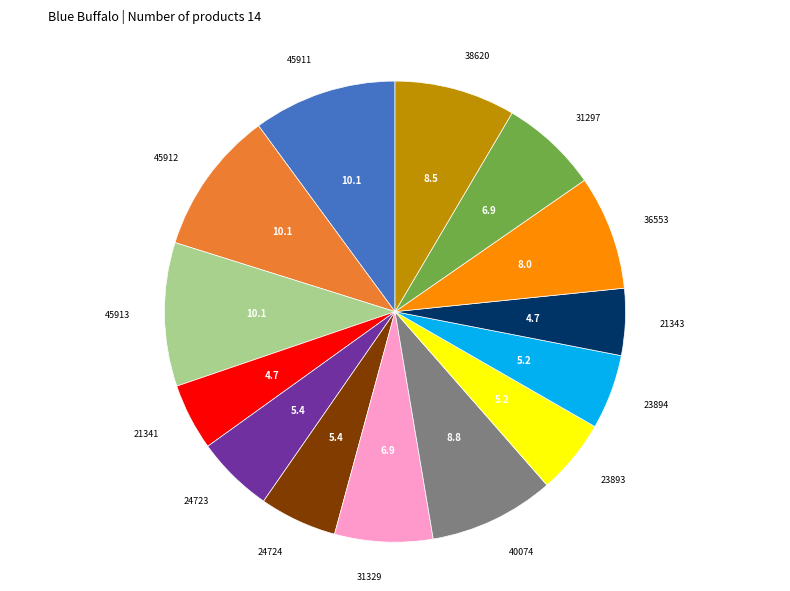

Is it true that 24723 is 5% of the pie?

True